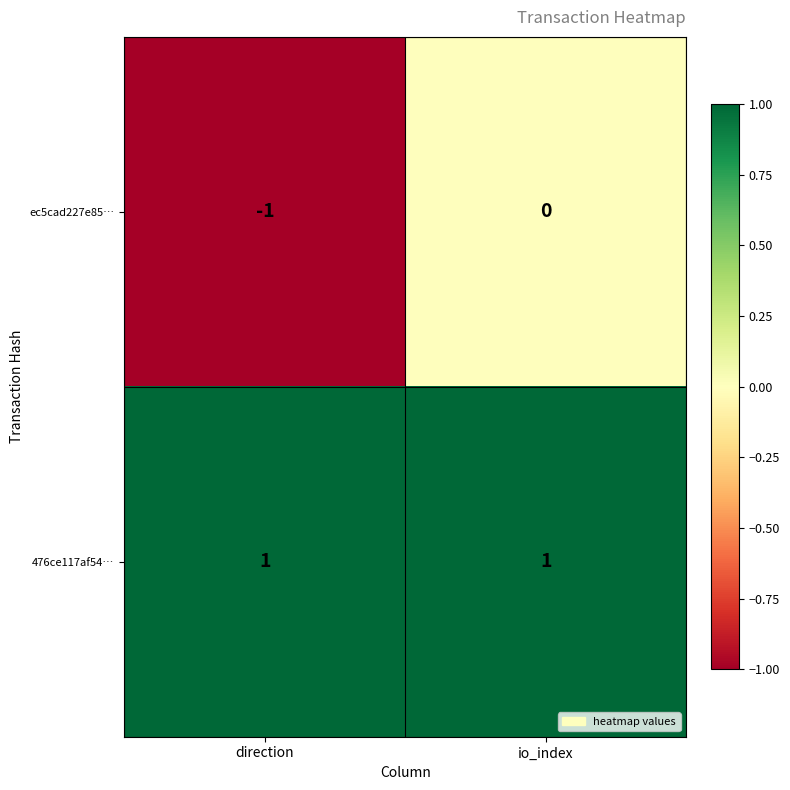

Count the number of data series in this chart.

2